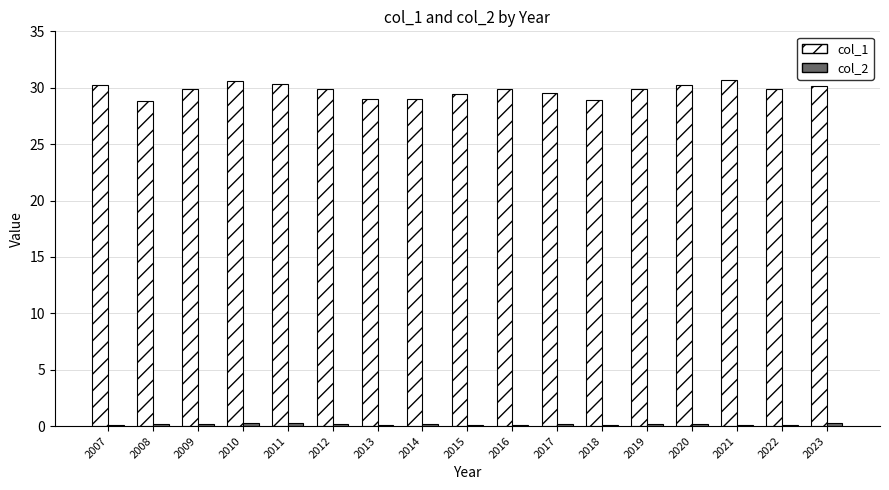

Which series has the largest total across all categories?

col_1